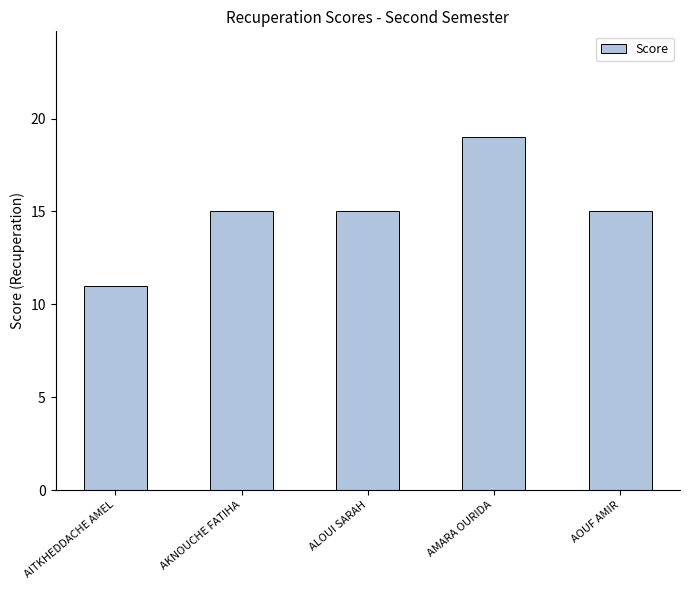

At which category does the chart reach its peak across all series?

AMARA OURIDA